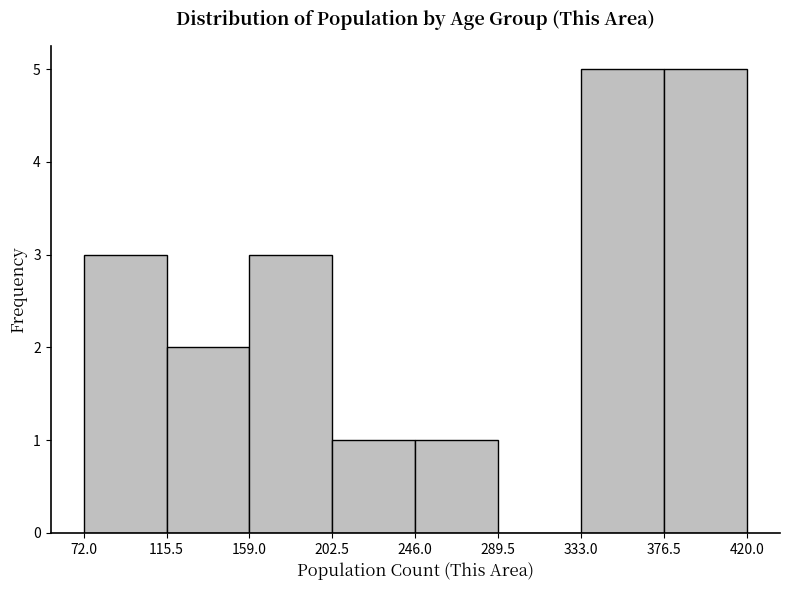

Reading left to right, transcribe this chart: for each bar, give the range it covers on the x-axis and its height. The values are not printed on the chart, so give them approximately, as read against the axis.

72.0 to 115.5: 3
115.5 to 159.0: 2
159.0 to 202.5: 3
202.5 to 246.0: 1
246.0 to 289.5: 1
289.5 to 333.0: 0
333.0 to 376.5: 5
376.5 to 420.0: 5